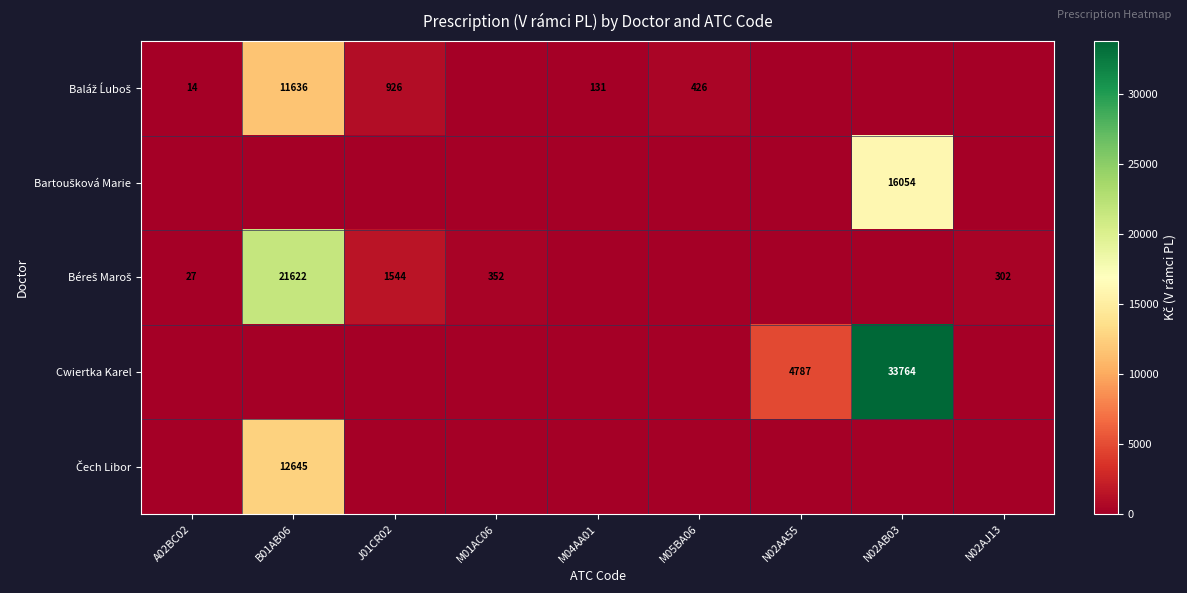

Which has a higher value, N02AB03 or M01AC06?

N02AB03